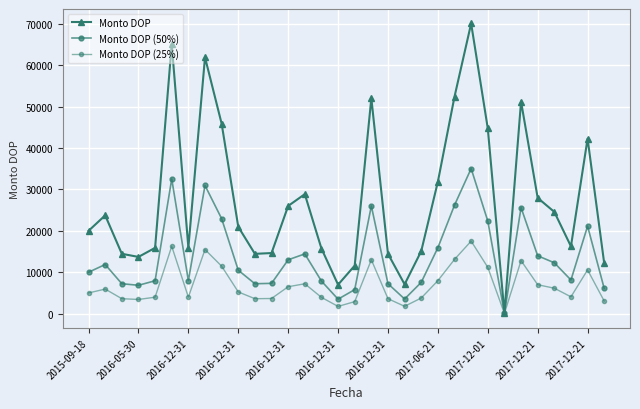

At which label is Monto DOP closest to 35129?

2017-06-21